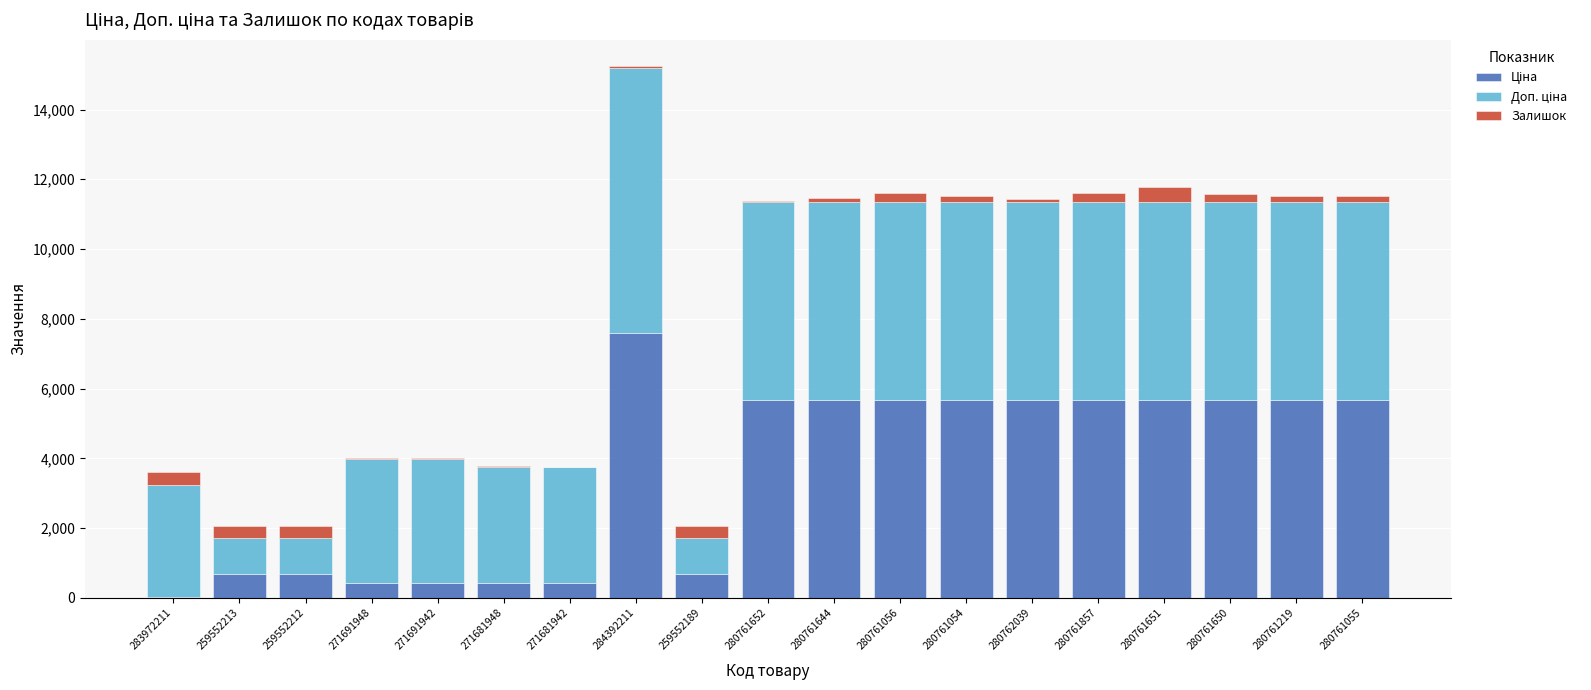

Between 271691948 and 280761219, which series saw the biggest shift?

Ціна